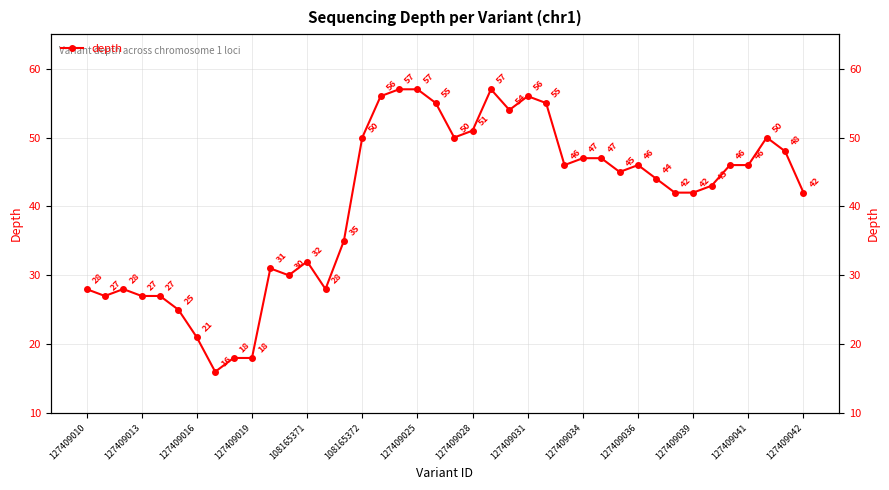

What is the difference between the values at 18 and 26?

11